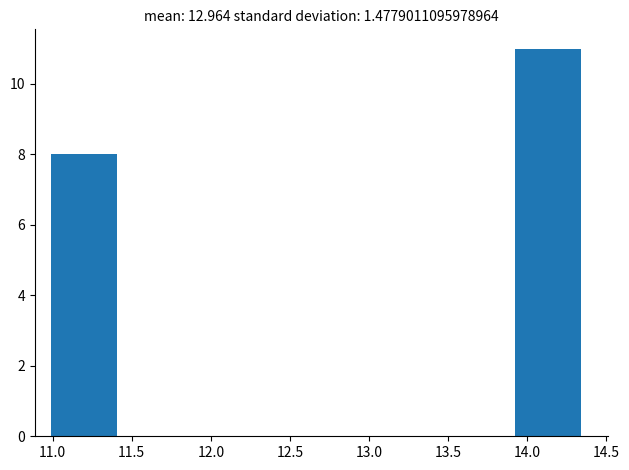

Reading left to right, list every bar in this chart as the range it spans on the x-axis followed by its height. Neither the bar edges nor the heights are printed on the chart, so give them approximately, as read against the axes.

11.00 to 11.40: 8
11.40 to 11.85: 0
11.85 to 12.25: 0
12.25 to 12.65: 0
12.65 to 13.10: 0
13.10 to 13.50: 0
13.50 to 13.90: 0
13.90 to 14.35: 11